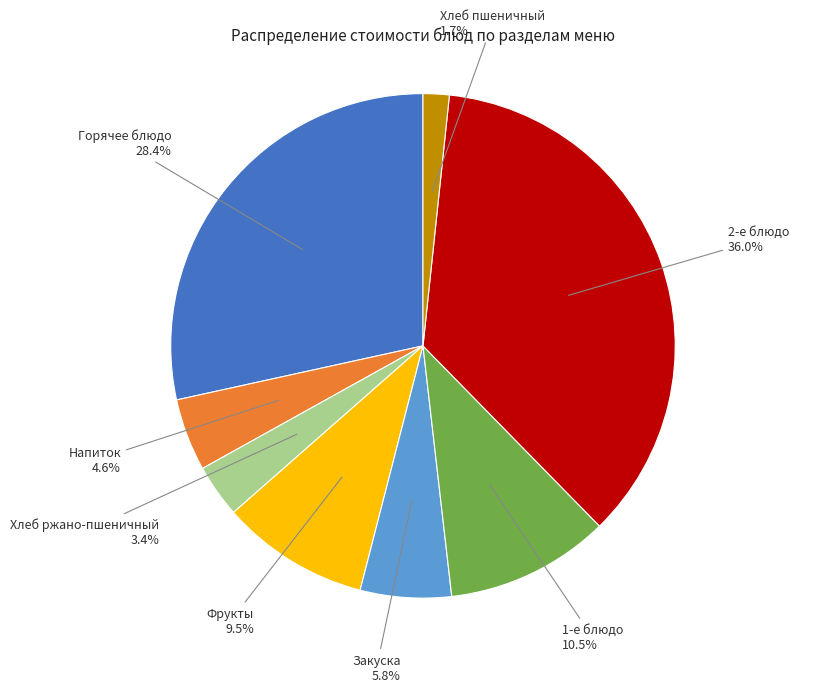

Which slice is the smallest?

Хлеб пшеничный